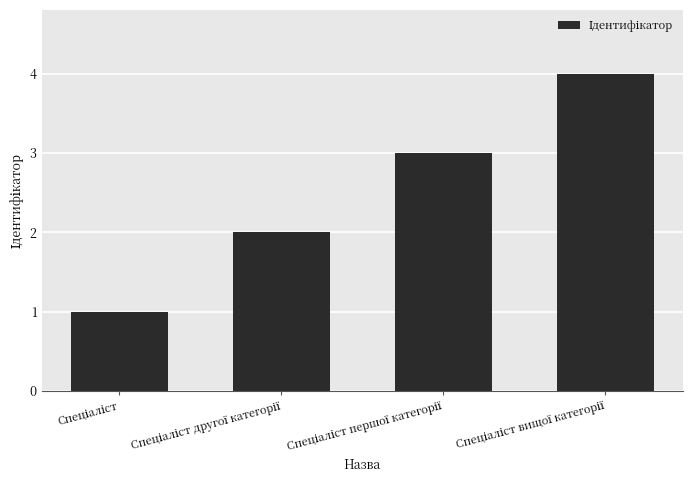

What is the difference between the maximum and minimum values?

3